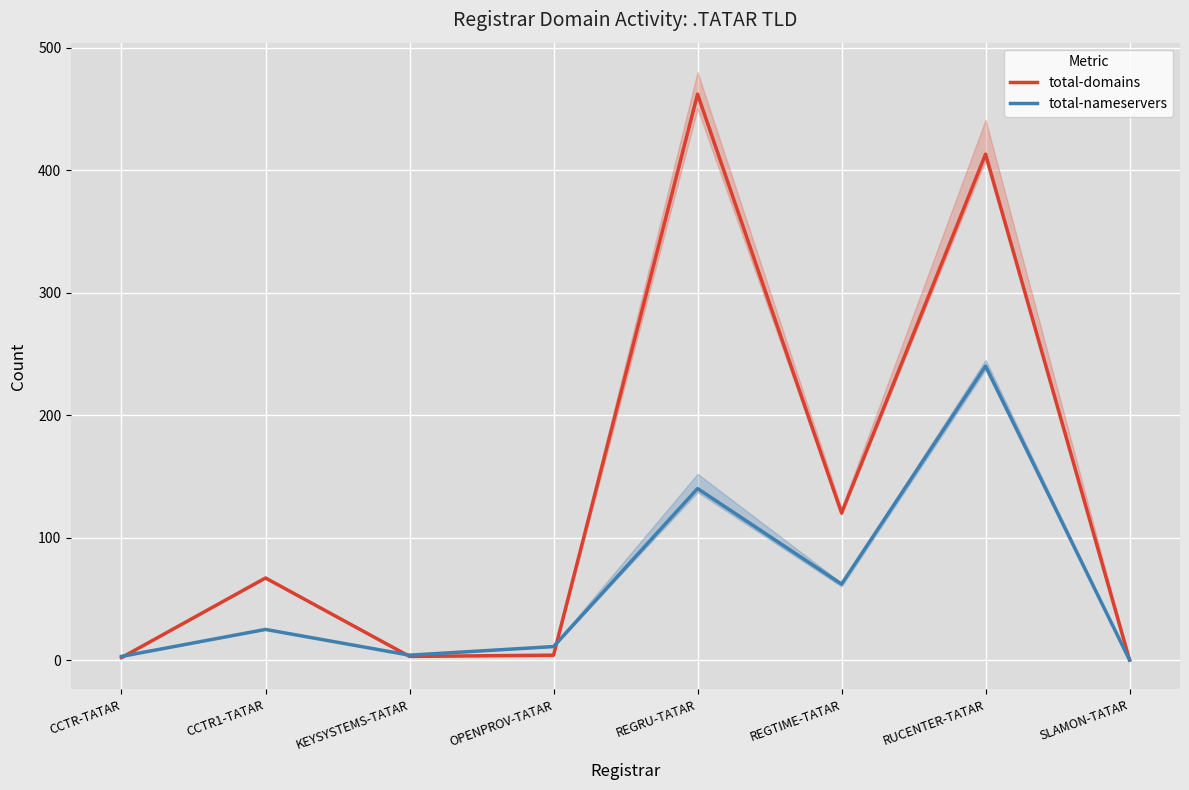

What are all the series names shown in the legend?

total-domains, total-nameservers